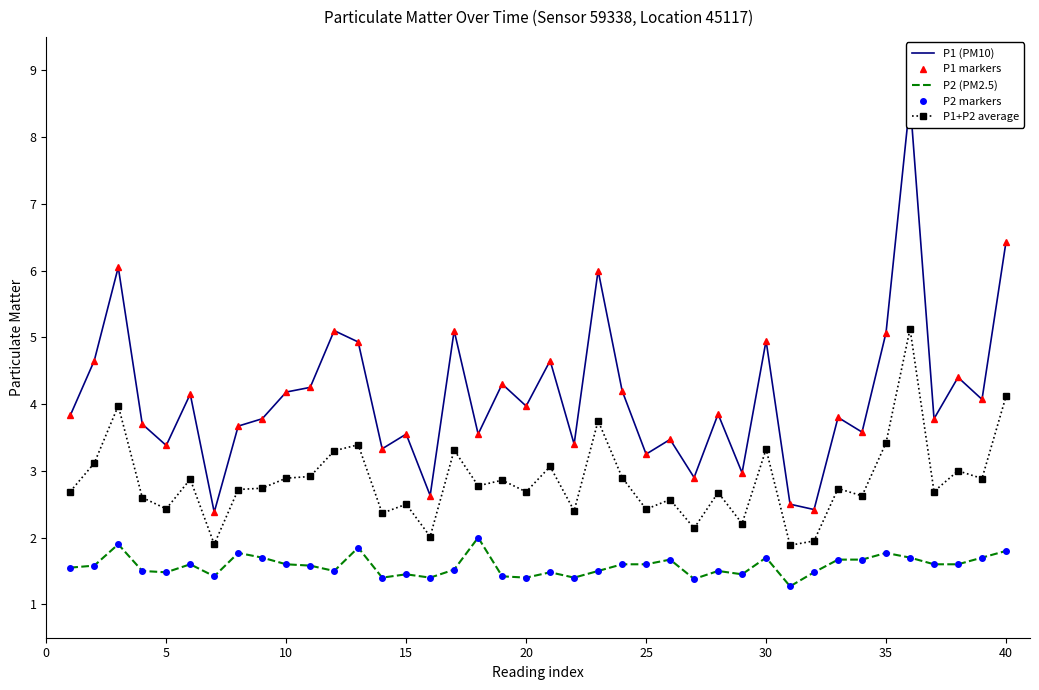

What are all the series names shown in the legend?

P1 (PM10), P1 markers, P2 (PM2.5), P2 markers, P1+P2 average